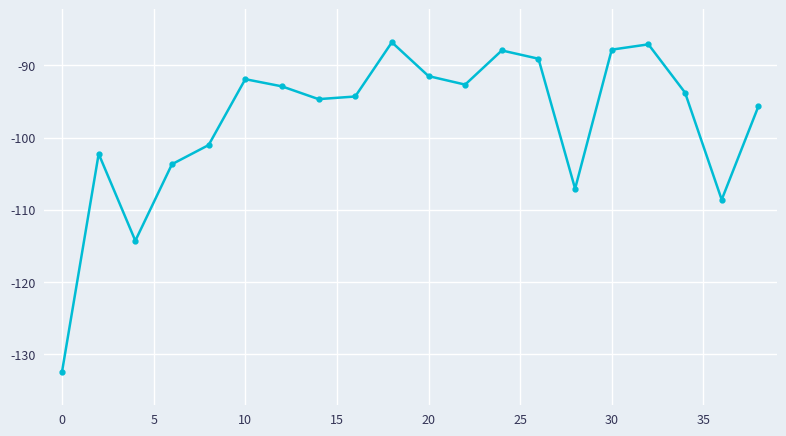

What is the value of the 16th point from the left?

-87.8